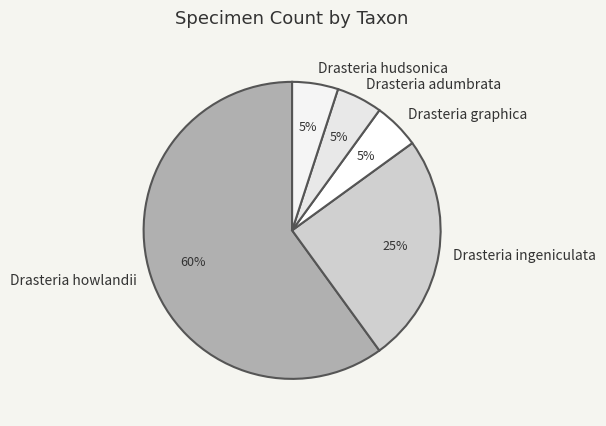

Do Drasteria hudsonica and Drasteria graphica together represent more than half of the pie?

No